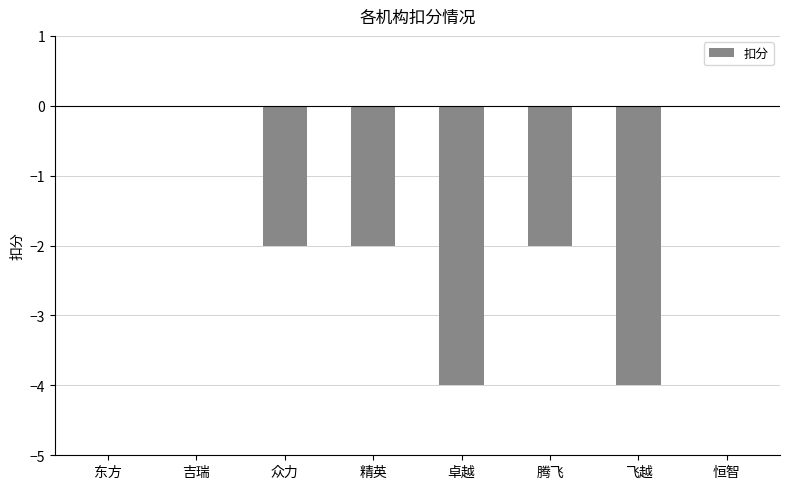

Read the value at 飞越.

-4